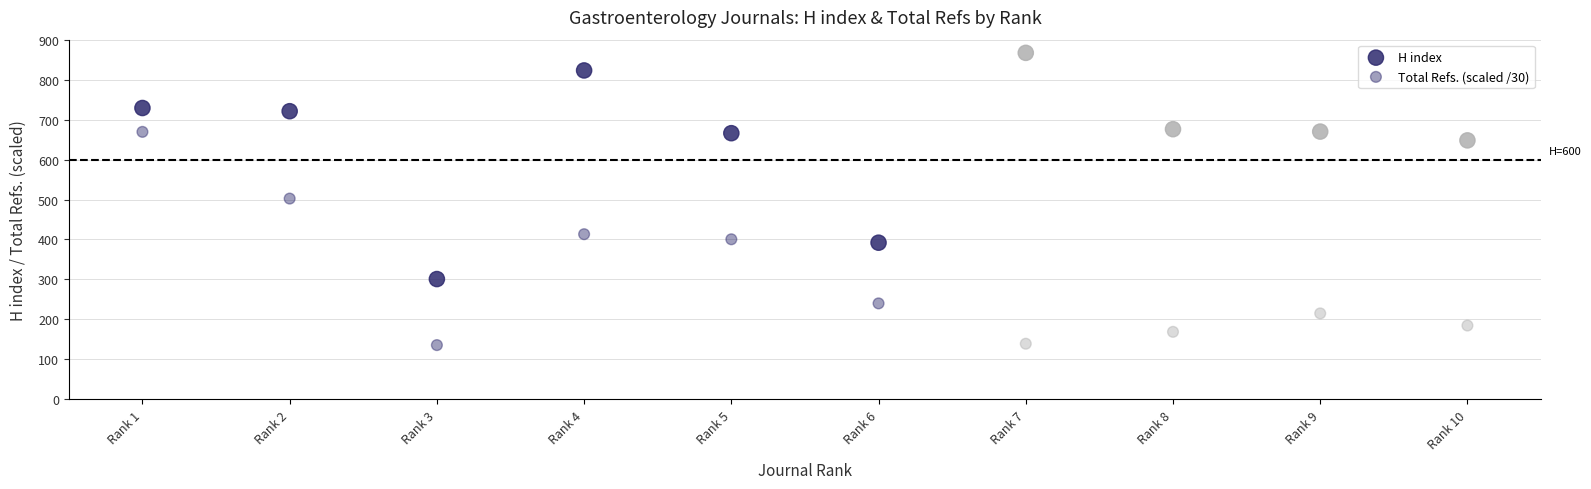

How many points are shown in the scatter plot?

20